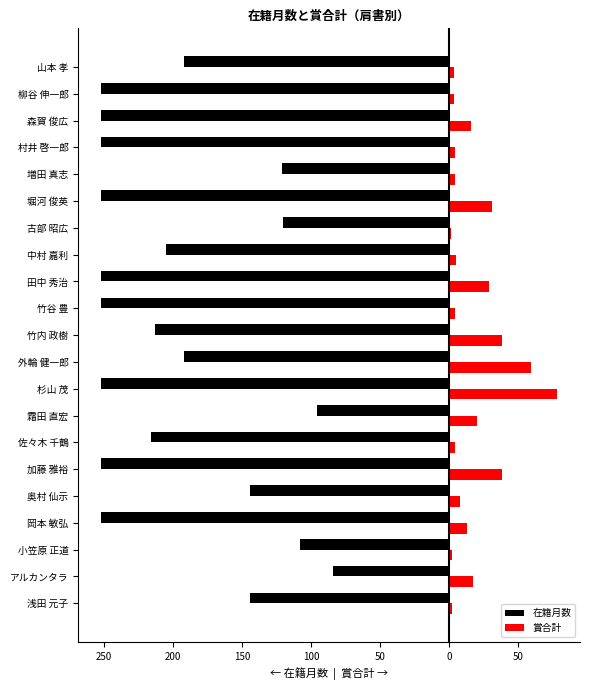

Reading right to left, extract all data points from this chart.

在籍月数: -192	-252	-252	-252	-121	-252	-120	-205	-252	-252	-213	-192	-252	-96	-216	-252	-144	-252	-108	-84	-144
賞合計: 3	3	16	4	4	31	1	5	29	4	38	59	78	20	4	38	8	13	2	17	2